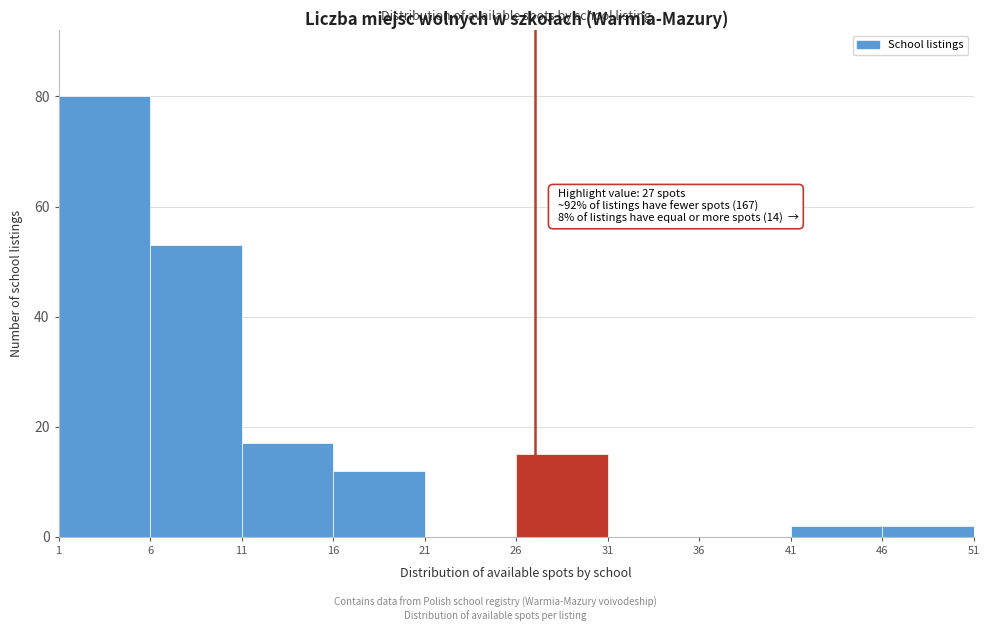

Over which range of the x-axis is the bar tallest?

1 to 6